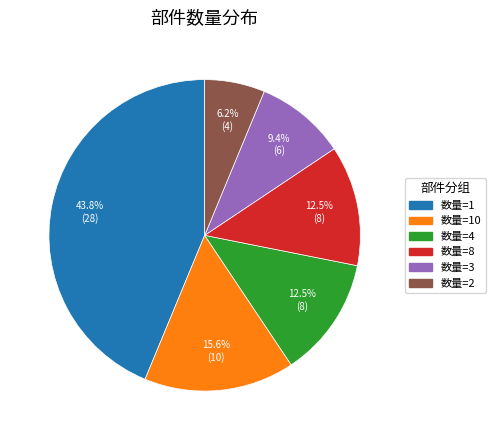

Count the number of slices in the pie.

6